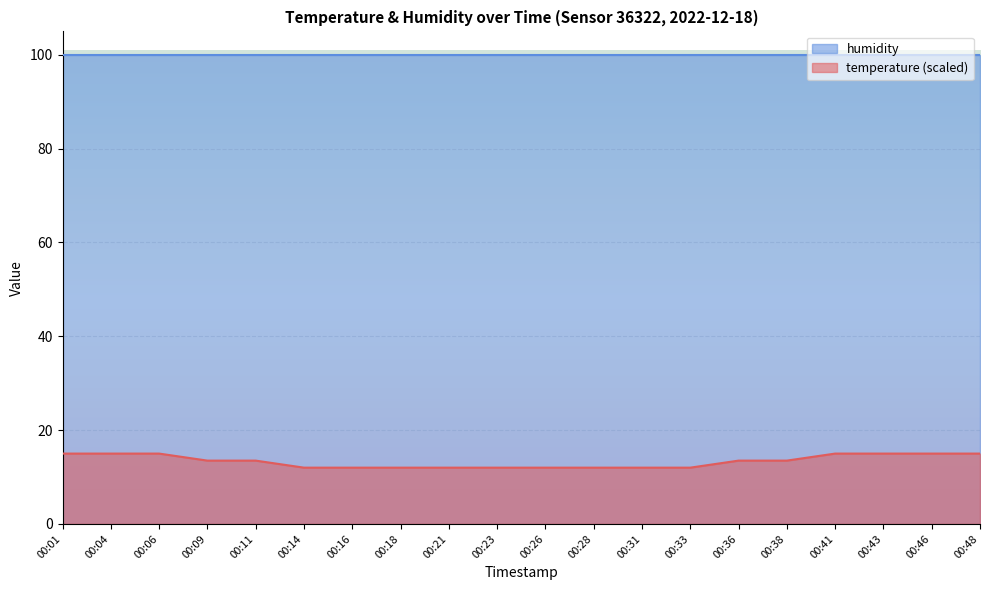

True or false: the data shows 12.0 at 00:31.

True